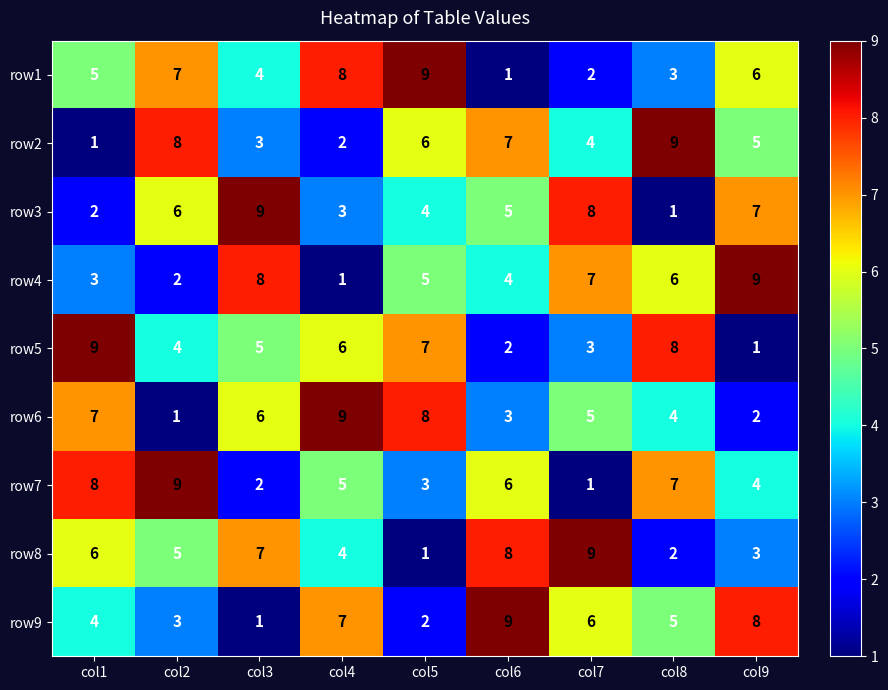

How many data points does each series have?

9